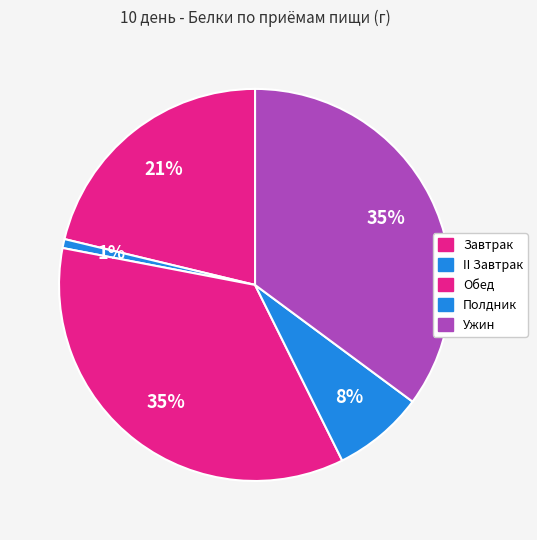

How many segments does this pie chart have?

5